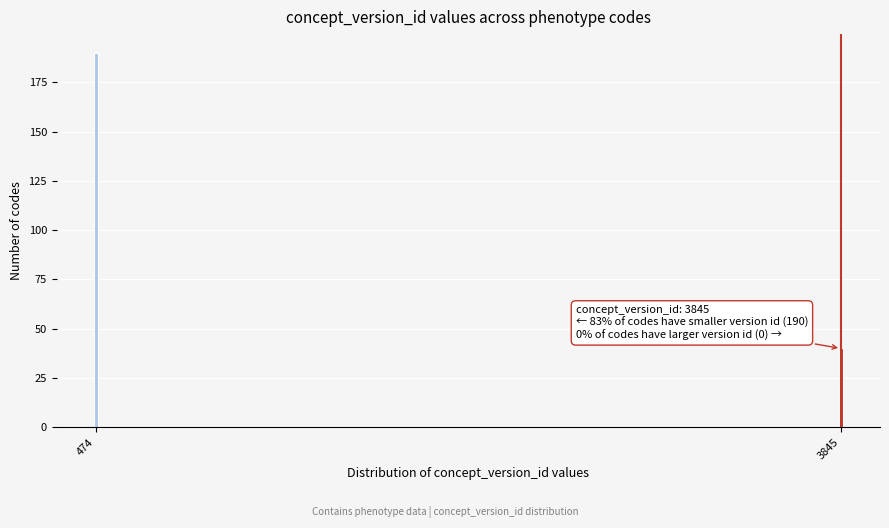

Reading left to right, extract all data points from this chart.

190	40